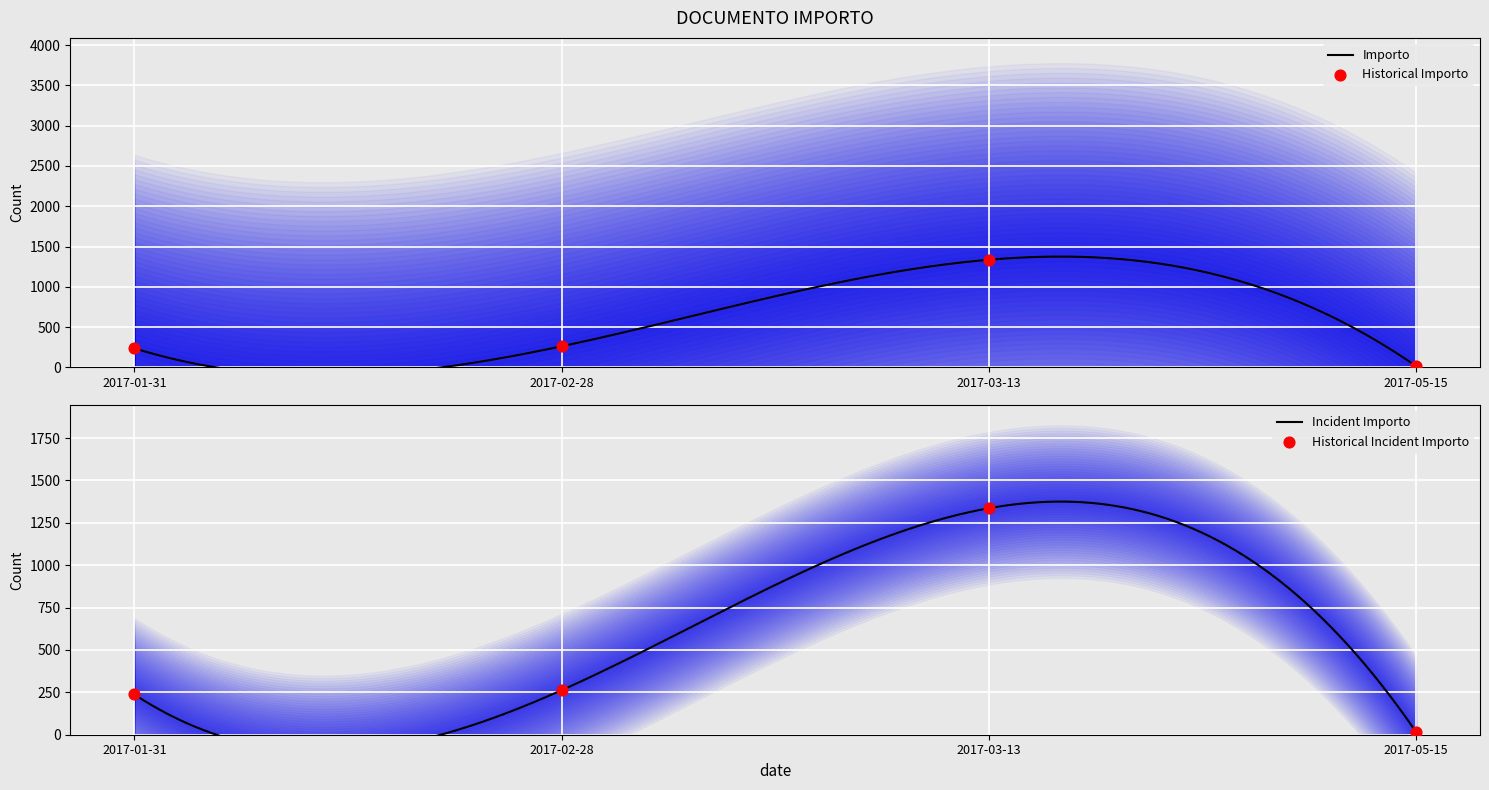

What is the change in value from 2017-01-31 to 2017-03-13?

+1098.7